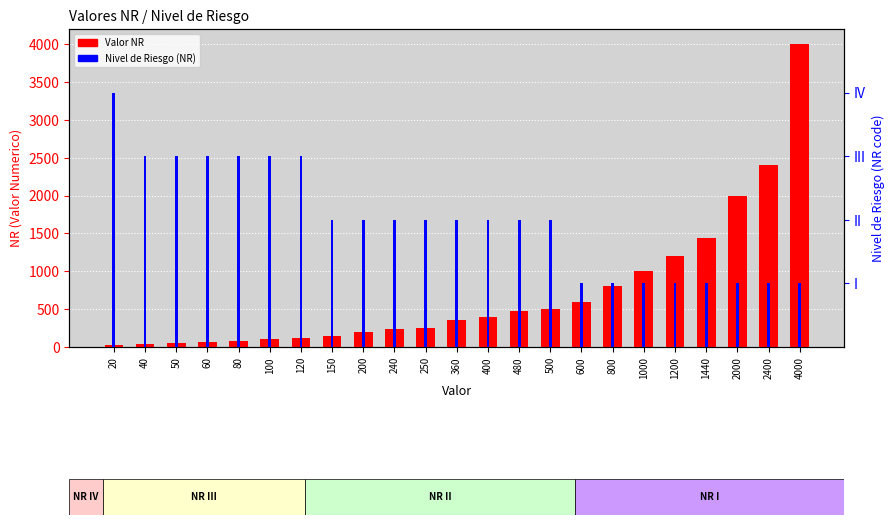

What are all the series names shown in the legend?

Valor NR, Nivel de Riesgo (NR)